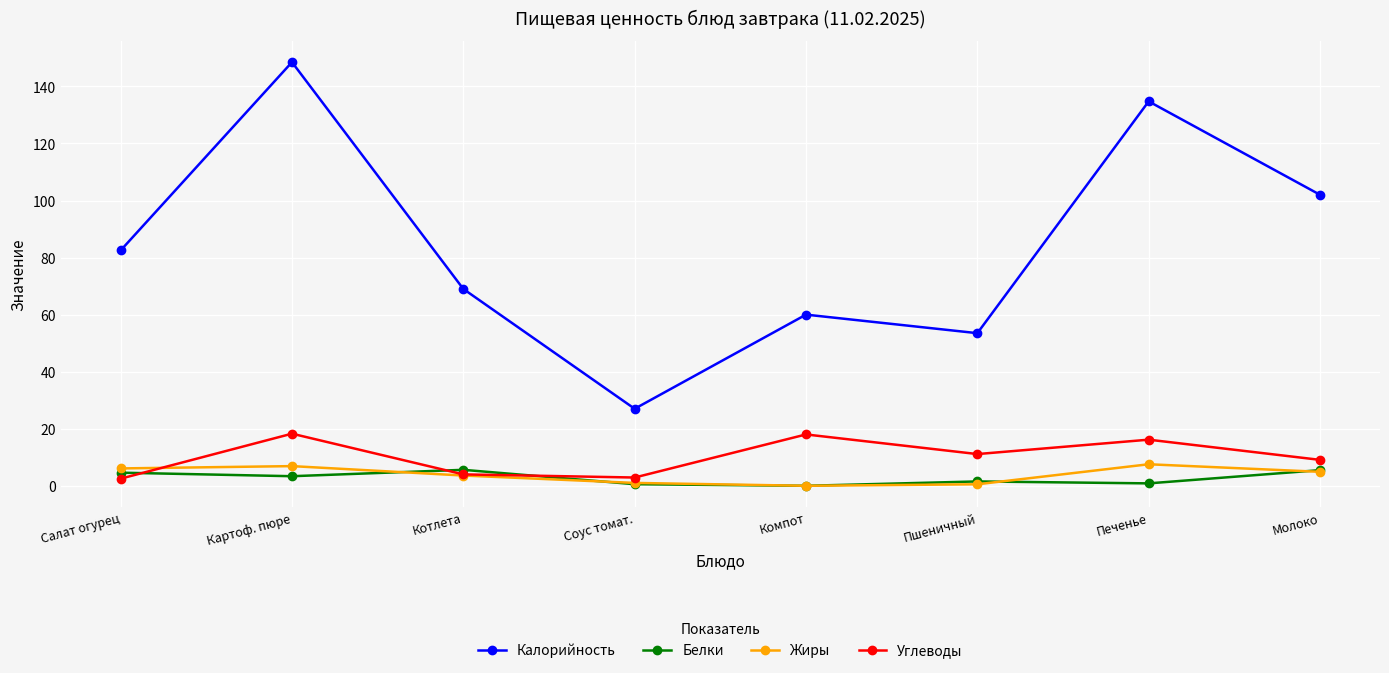

What is the difference between the second highest and second lowest values in the Жиры series?

6.4